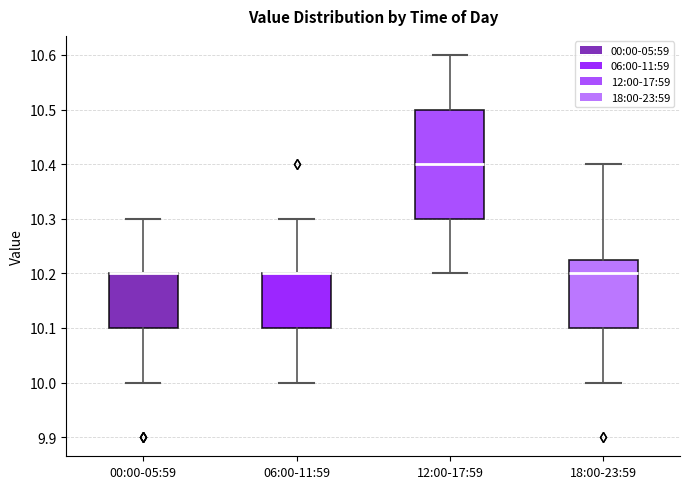

Reading left to right, transcribe this box plot: for each box, give where its median line is, the range the box spans, and where its two whiskers end, as read against the y-axis. The values are not printed on the chart, so give them approximately, as read against the axis.

00:00-05:59: median 10.20 (drawn on the box's upper edge), box 10.10 to 10.20, whiskers 10.00 to 10.30
06:00-11:59: median 10.20 (drawn on the box's upper edge), box 10.10 to 10.20, whiskers 10.00 to 10.30
12:00-17:59: median 10.40, box 10.30 to 10.50, whiskers 10.20 to 10.60
18:00-23:59: median 10.20, box 10.10 to 10.23, whiskers 10.00 to 10.40